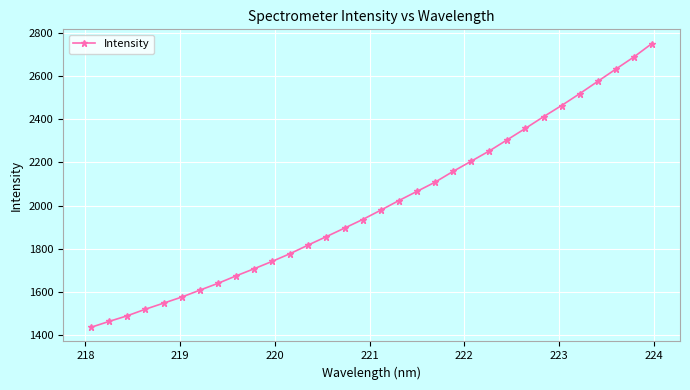

True or false: the data has more than 2 interior local peaks.

False